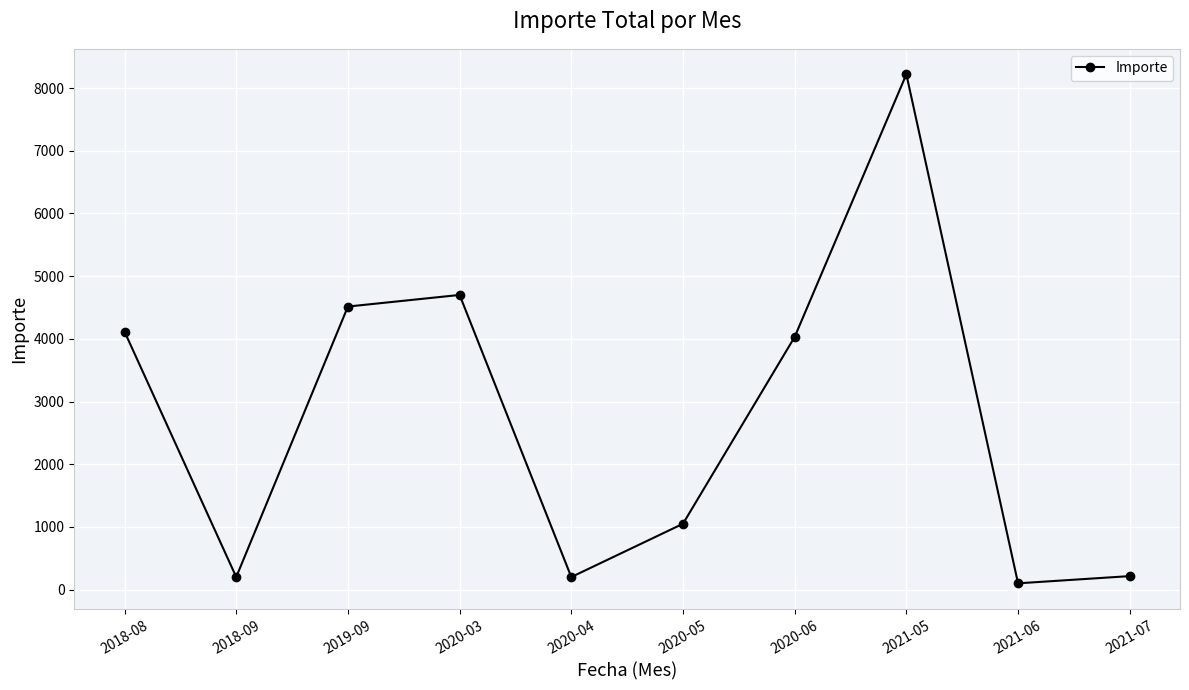

What is the value of the 8th point from the left?

8220